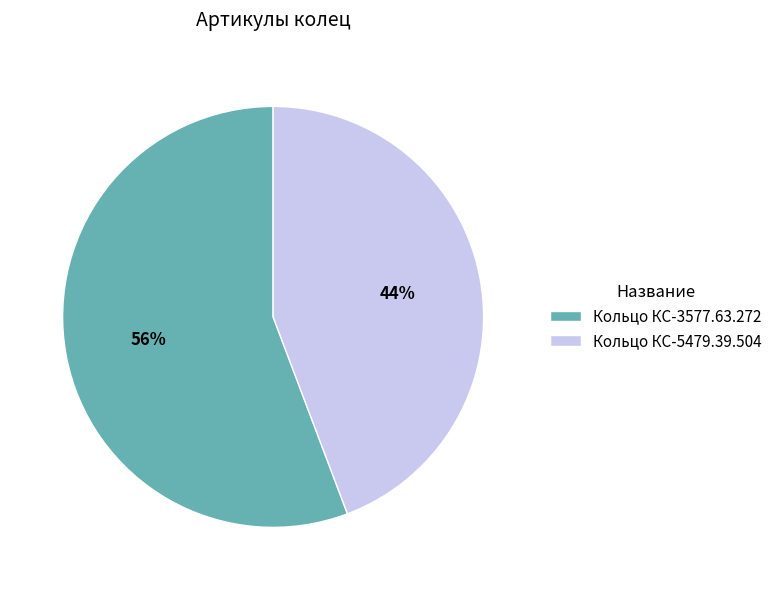

Is there any slice that represents more than half of the pie?

Yes